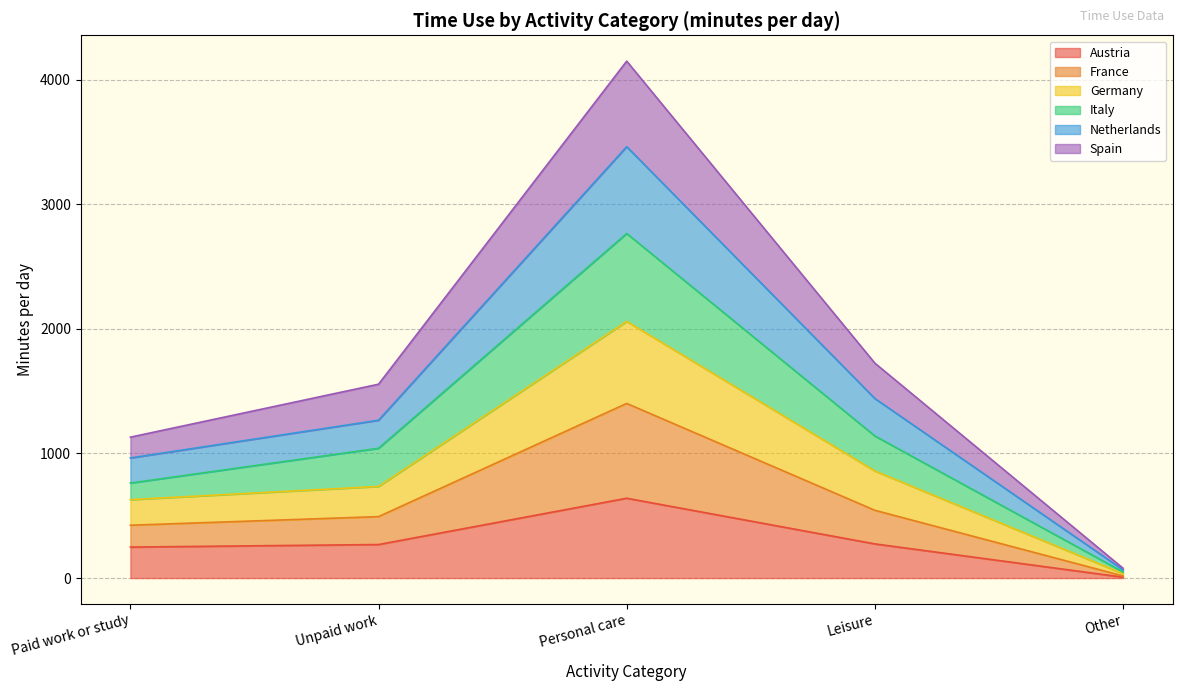

At which category is the sum across all series the highest?

Personal care